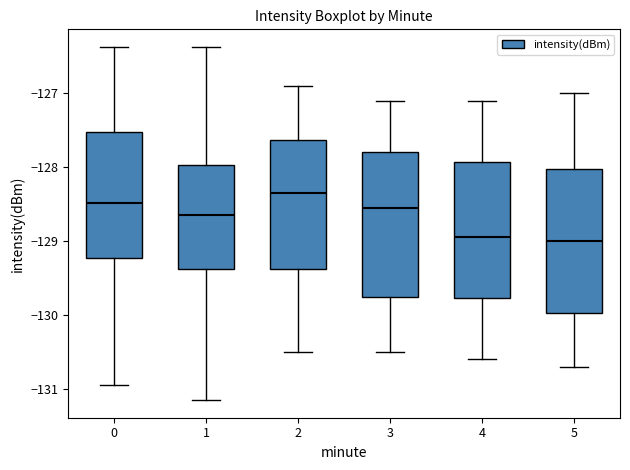

Where does the median line of the box at x = 1 sit on the y-axis? The values are not printed on the chart, so give them approximately, as read against the axis.

-128.6